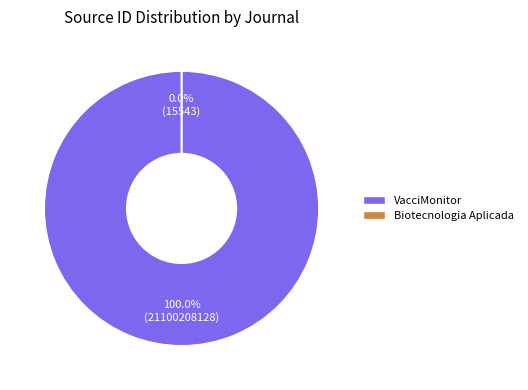

Which slice is the smallest?

Biotecnologia Aplicada